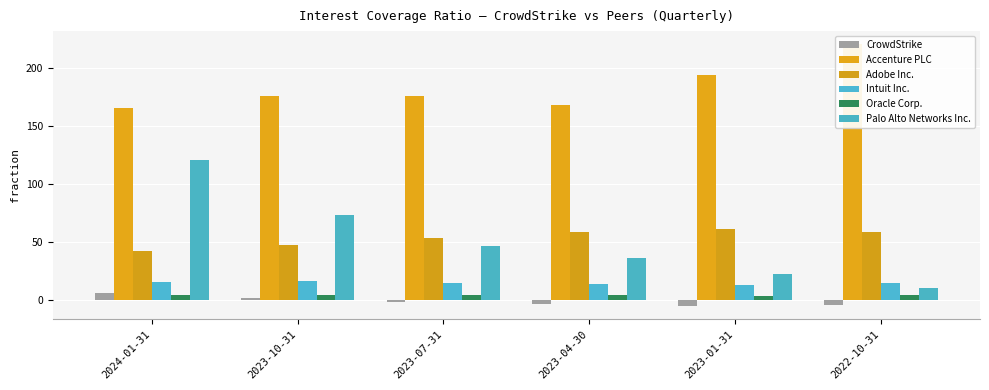

What is the average value of the Intuit Inc. series?

14.4